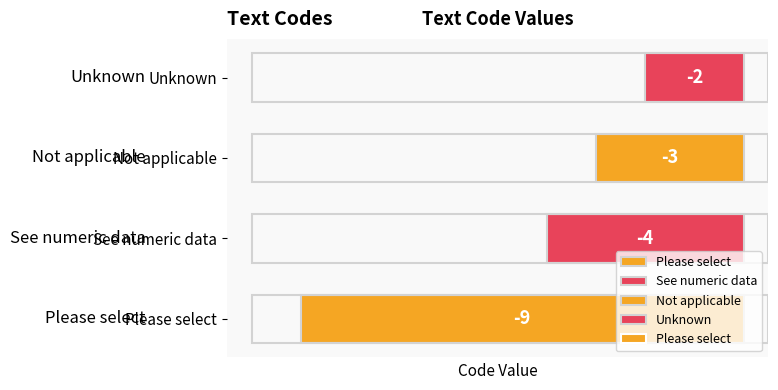

What is the label of the 1st bar from the right?

Unknown